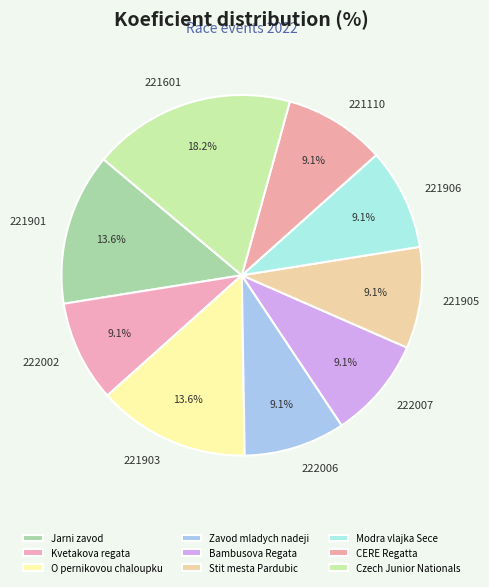

How many segments does this pie chart have?

9